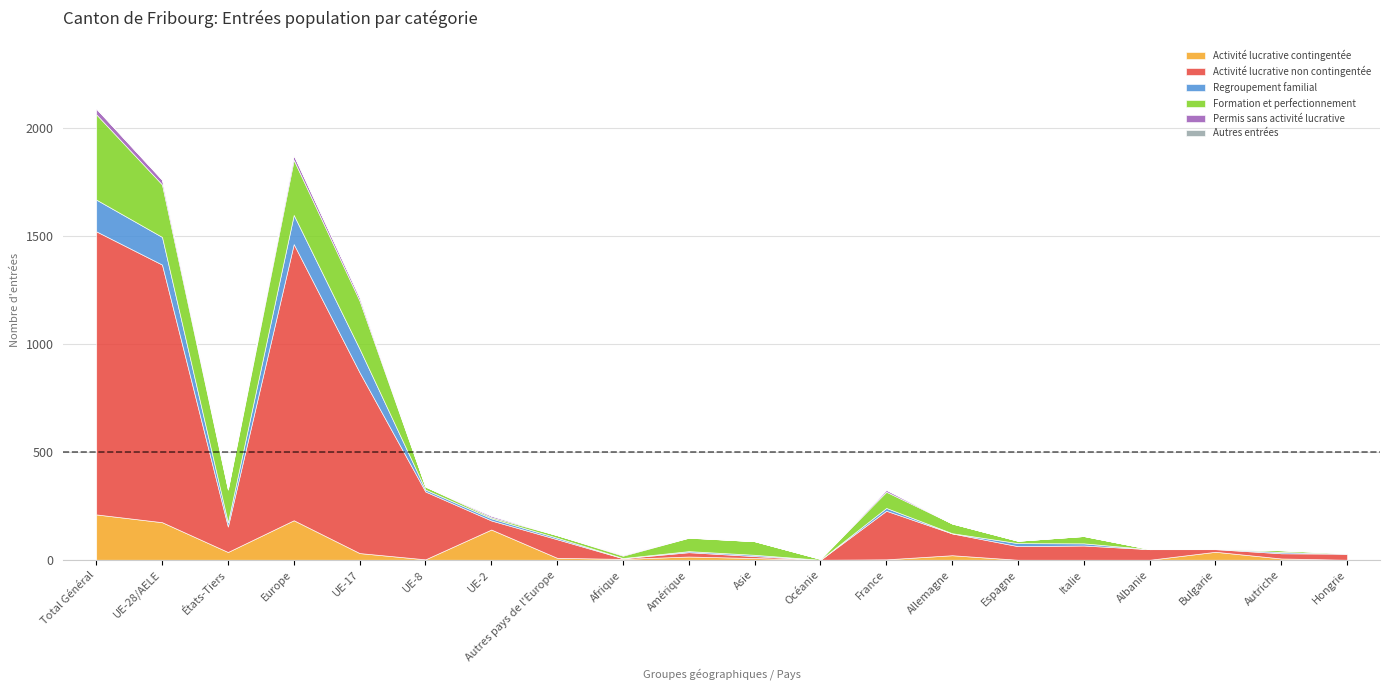

Which series has the largest total across all categories?

Activité lucrative non contingentée